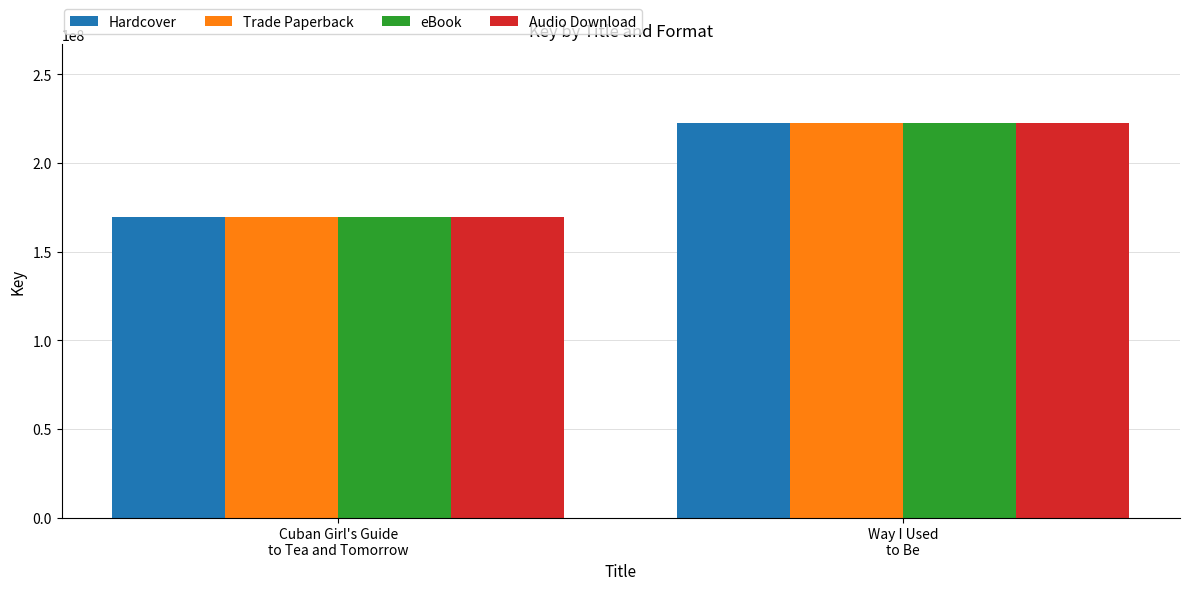

What is the difference between the maximum and minimum values in the Hardcover series?

53117904